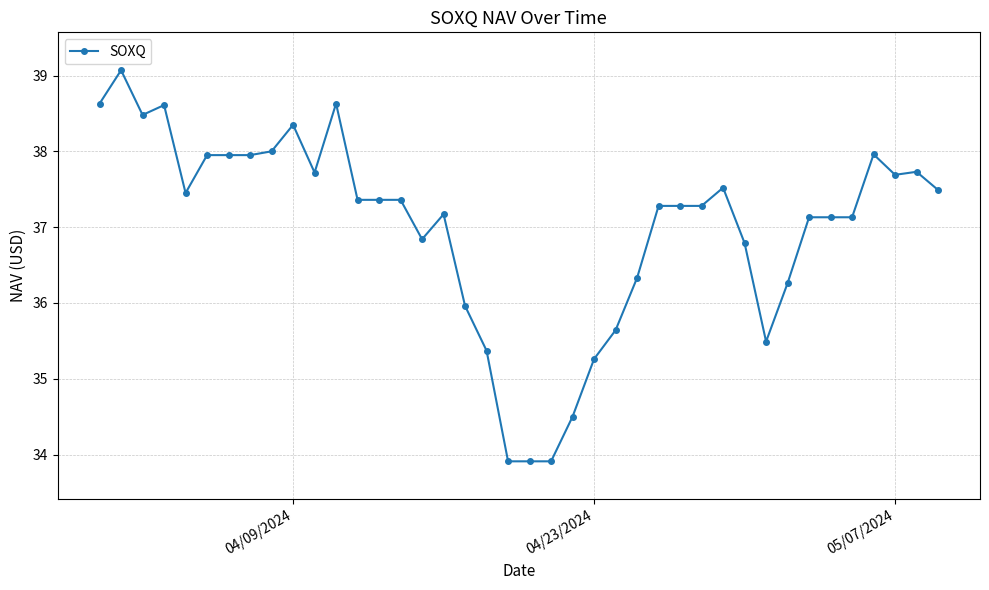

What is the value of the 37th point from the left?

38.0